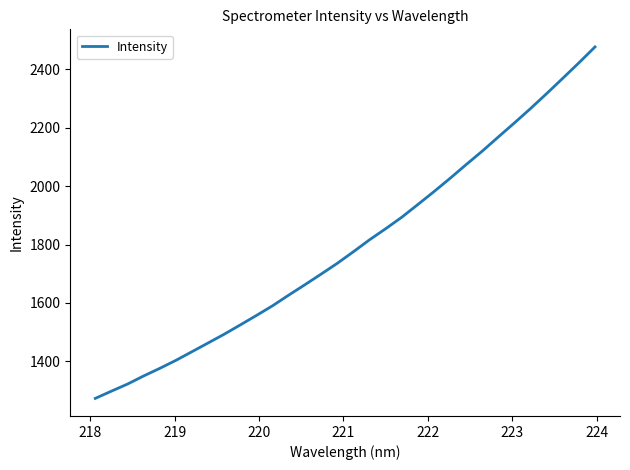

What is the maximum value shown in the chart?

2476.4